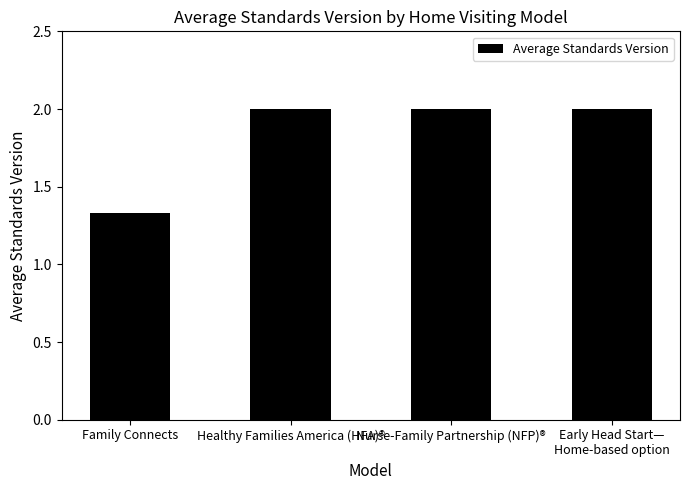

Is it true that the value at Healthy Families America (HFA)® is 3.6?

False